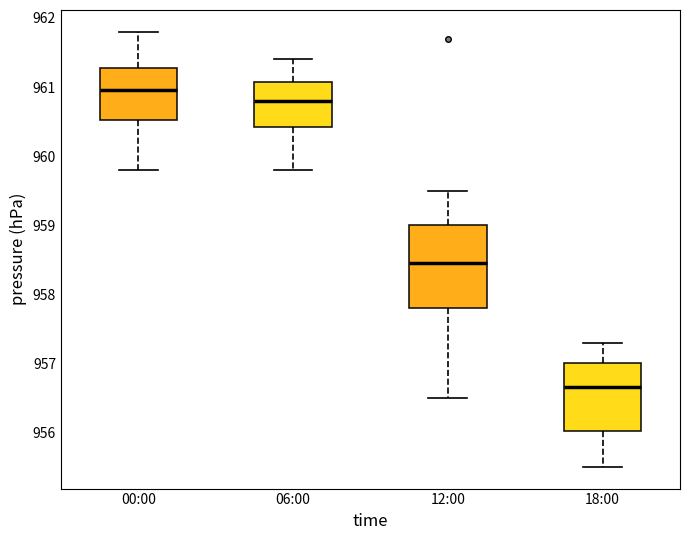

Reading left to right, read every box against the y-axis: the position of its median line, the range the box covers, and the ends of its whiskers. The values are not printed on the chart, so give them approximately, as read against the axis.

00:00: median 961.0, box 960.5 to 961.3, whiskers 959.8 to 961.8
06:00: median 960.8, box 960.4 to 961.1, whiskers 959.8 to 961.4
12:00: median 958.5, box 957.8 to 959.0, whiskers 956.5 to 959.5
18:00: median 956.7, box 956.0 to 957.0, whiskers 955.5 to 957.3